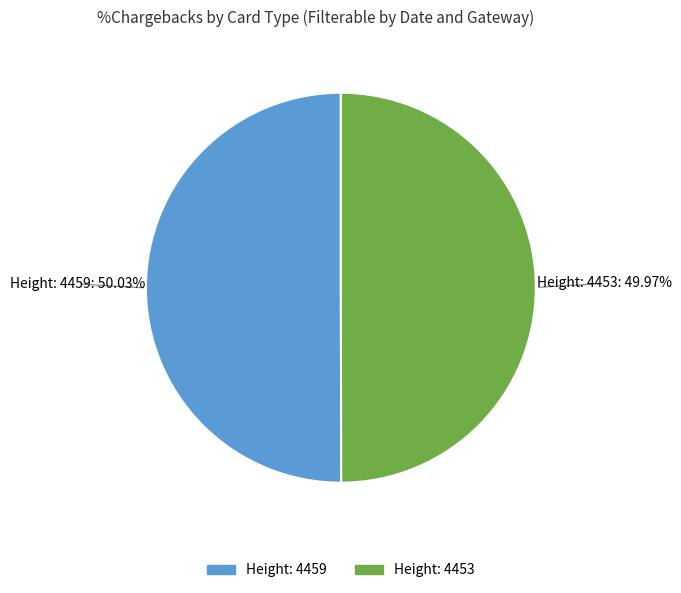

What portion of the pie excludes Height: 4459?

50.0%